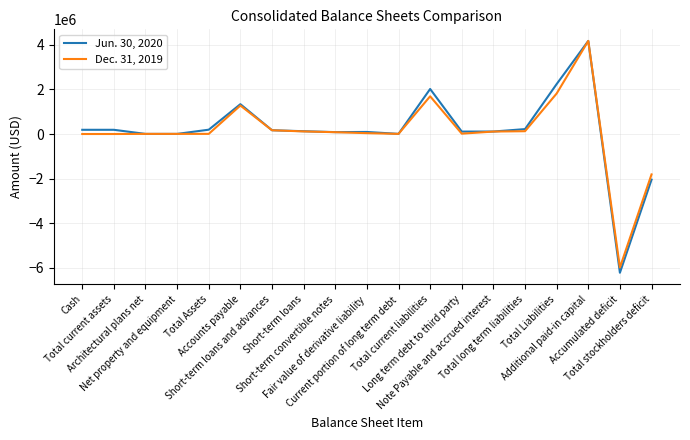

Which series has the largest range (max minus min)?

Jun. 30, 2020